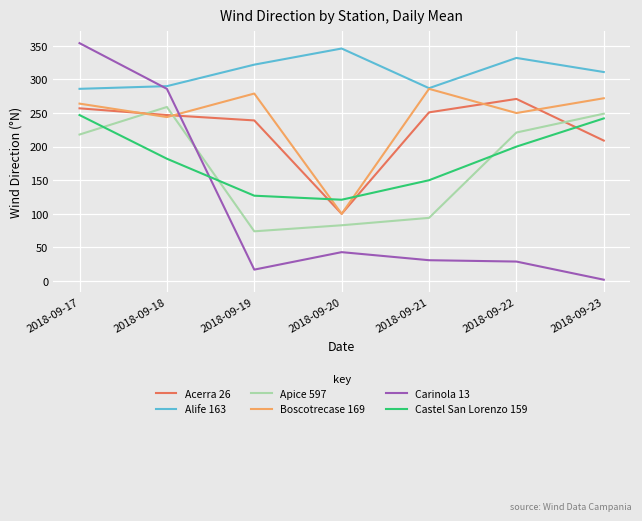

True or false: Acerra 26 has more than 2 interior local peaks.

False